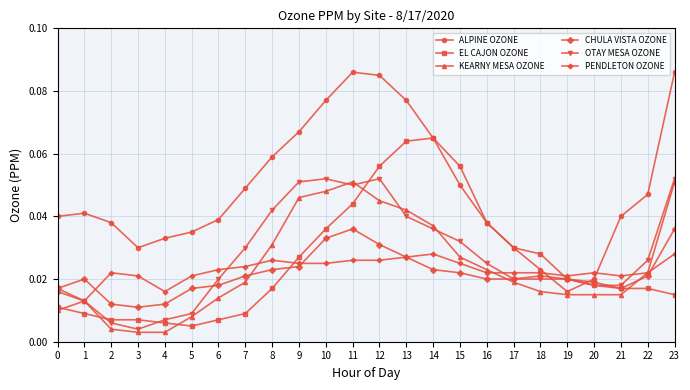

How many CHULA VISTA OZONE values are between 0 and 1?

24